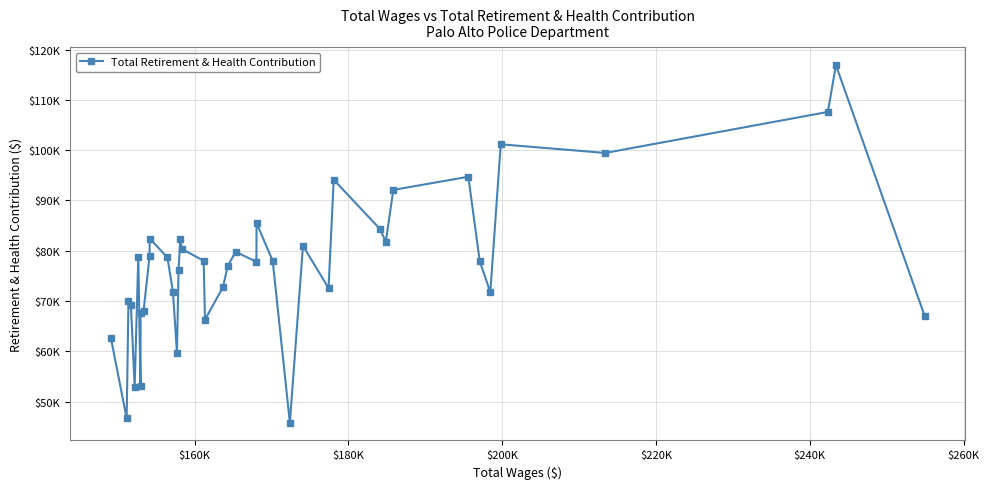

Is this an area chart (filled region under the line)?

No